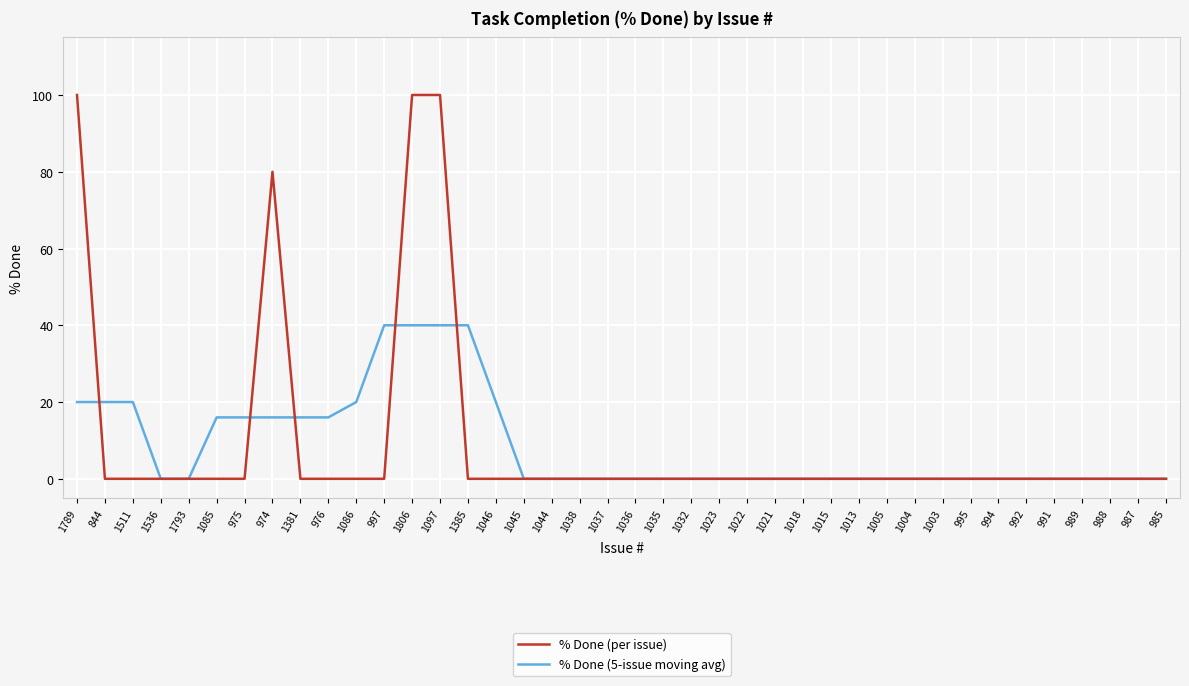

The % Done (per issue) series shows 0 at 995. True or false?

True